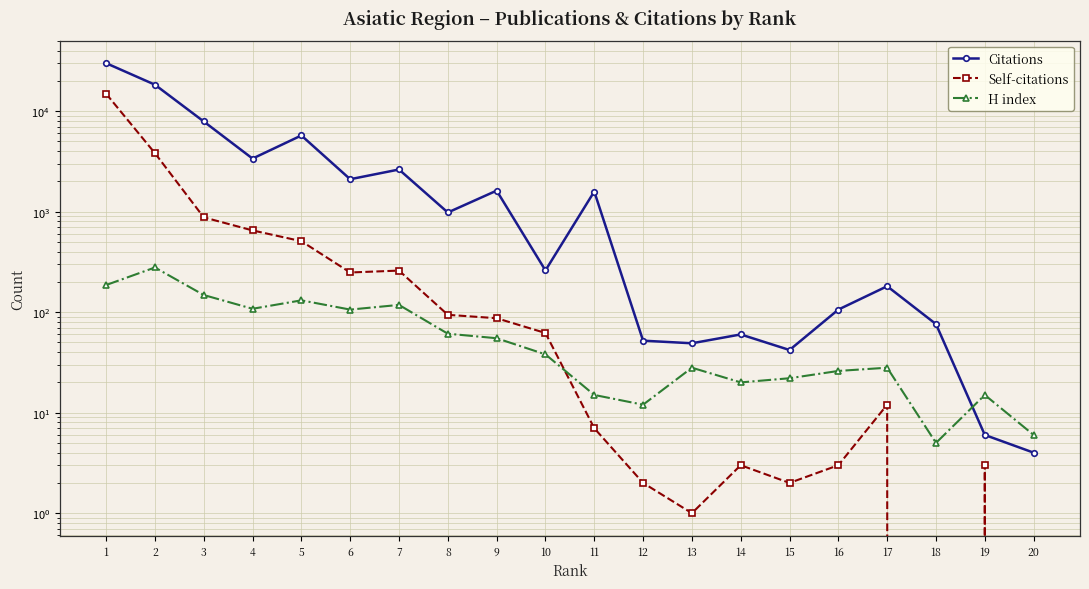

How many interior local valleys does the Citations series have?

6